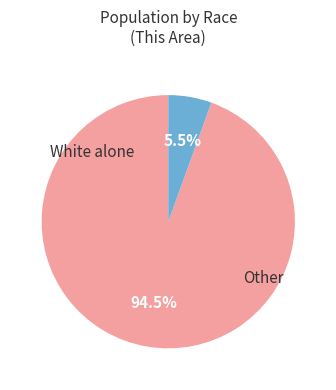

Is there any slice that represents more than half of the pie?

Yes